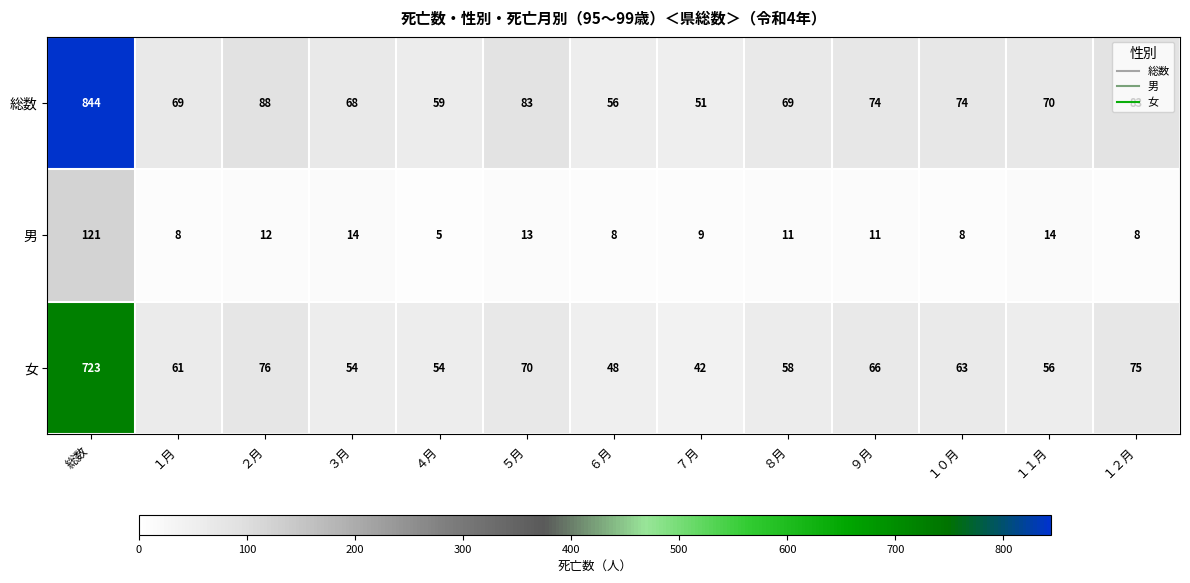

At which label is 女 closest to 382?

２月